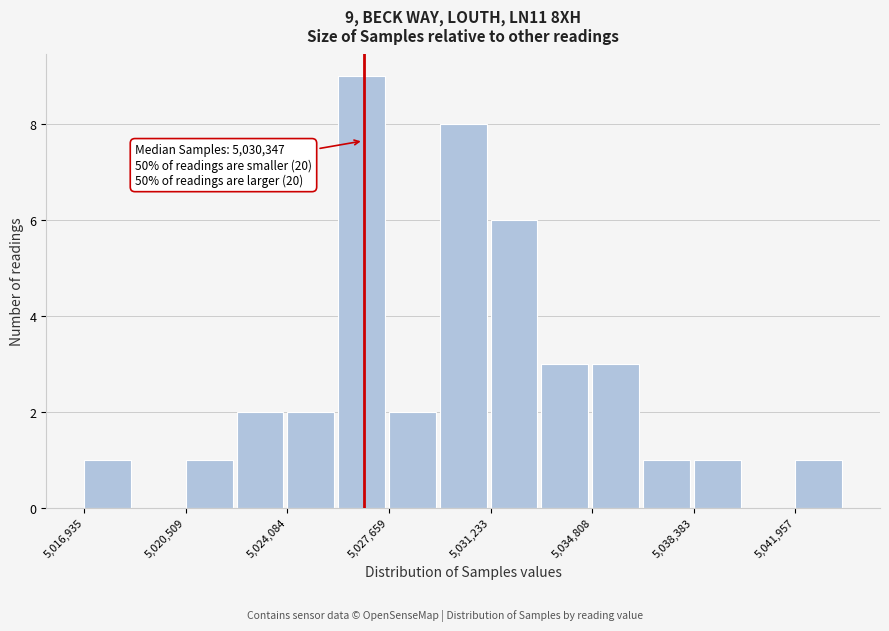

Around what value on the x-axis is the tallest bar? Give the approximate position of its centre, as read against the axis.

5026500